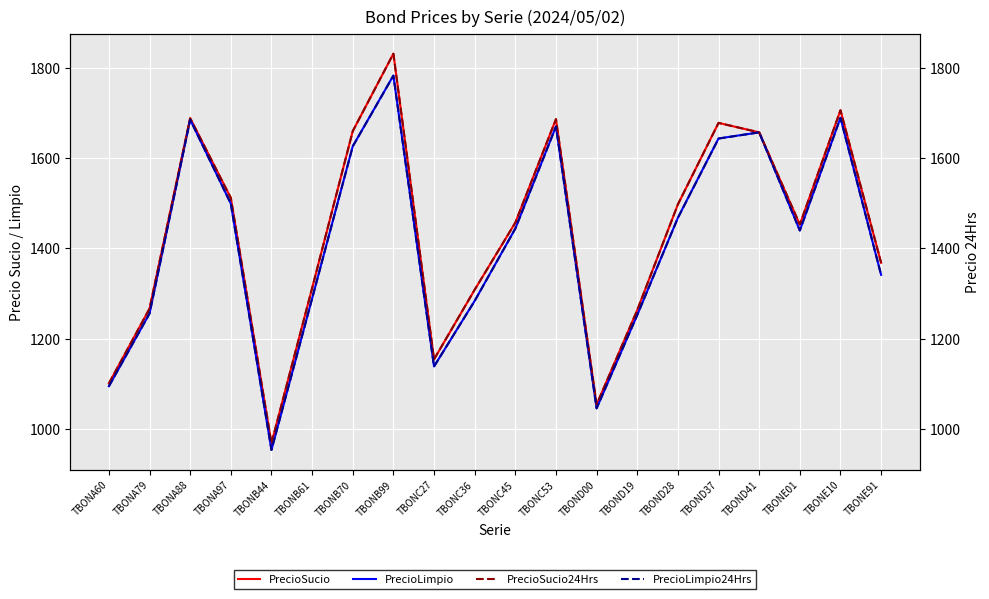

What is the sum of all PrecioLimpio24Hrs values?

28255.7